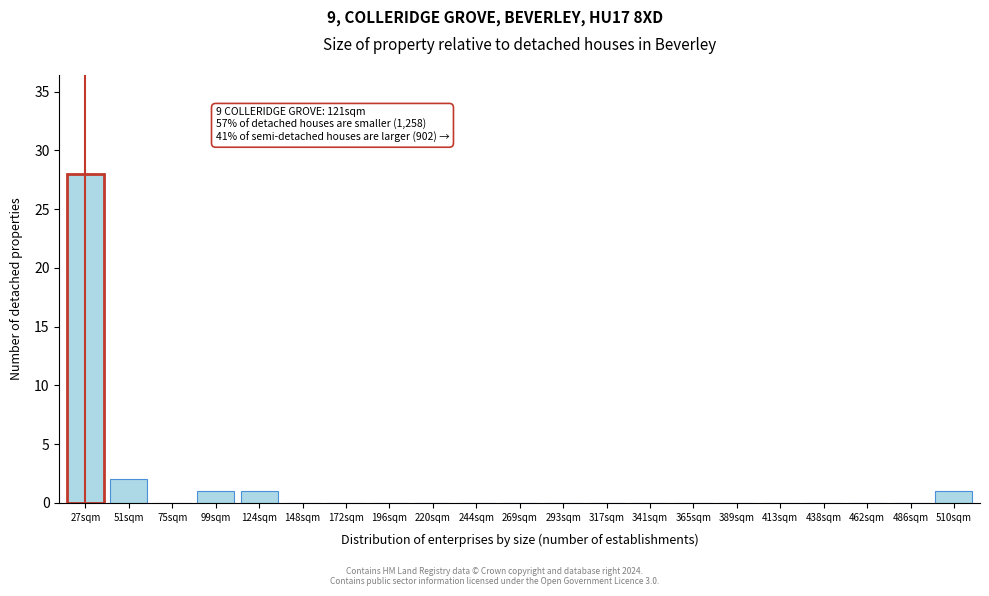

Reading left to right, extract all data points from this chart.

27sqm=28	51sqm=2	75sqm=0	99sqm=1	124sqm=1	148sqm=0	172sqm=0	196sqm=0	220sqm=0	244sqm=0	269sqm=0	293sqm=0	317sqm=0	341sqm=0	365sqm=0	389sqm=0	413sqm=0	438sqm=0	462sqm=0	486sqm=0	510sqm=1